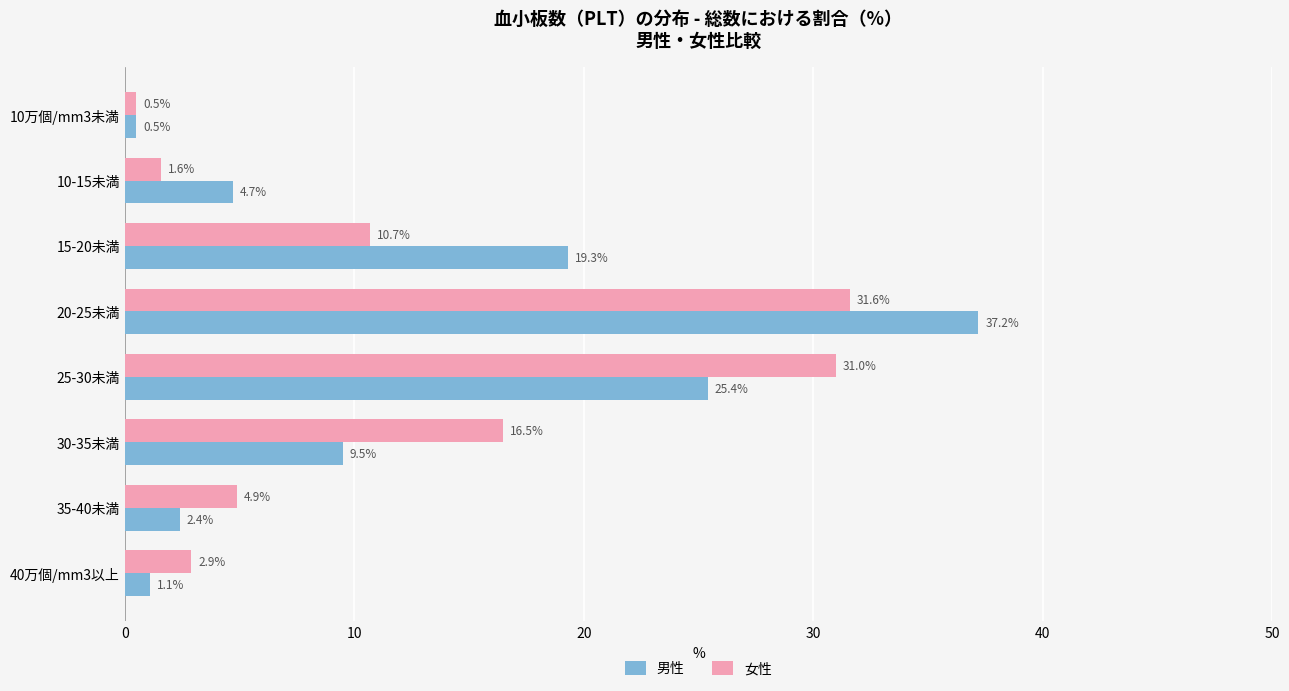

What is the difference between the 男性 values at 10-15未満 and 10万個/mm3未満?

4.2